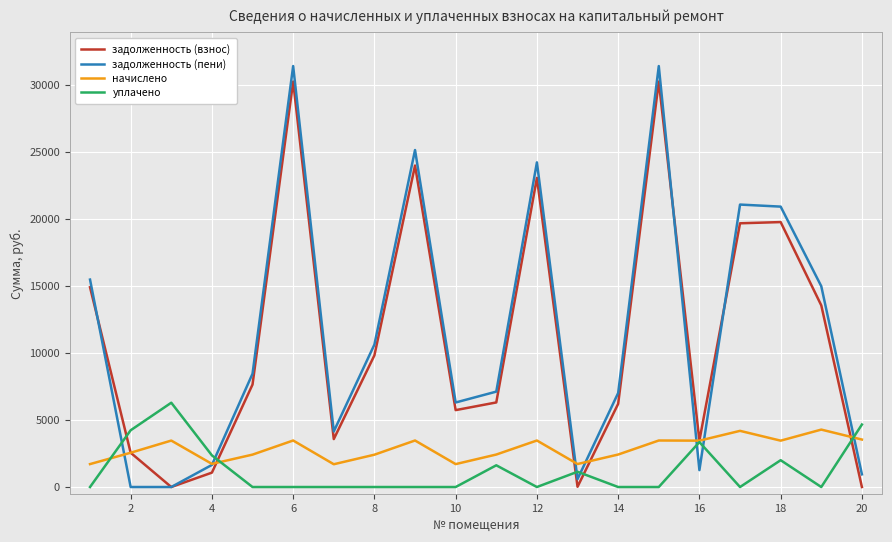

What is the average value of the начислено series?

2852.3